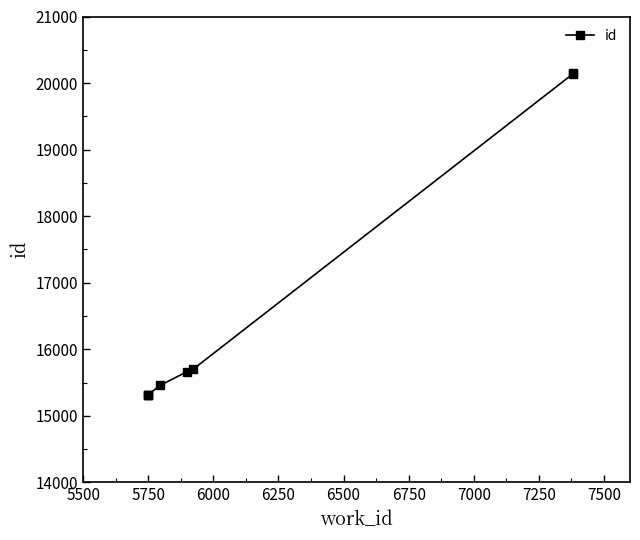

True or false: there are more than 2 points higher than both neighbors.

False